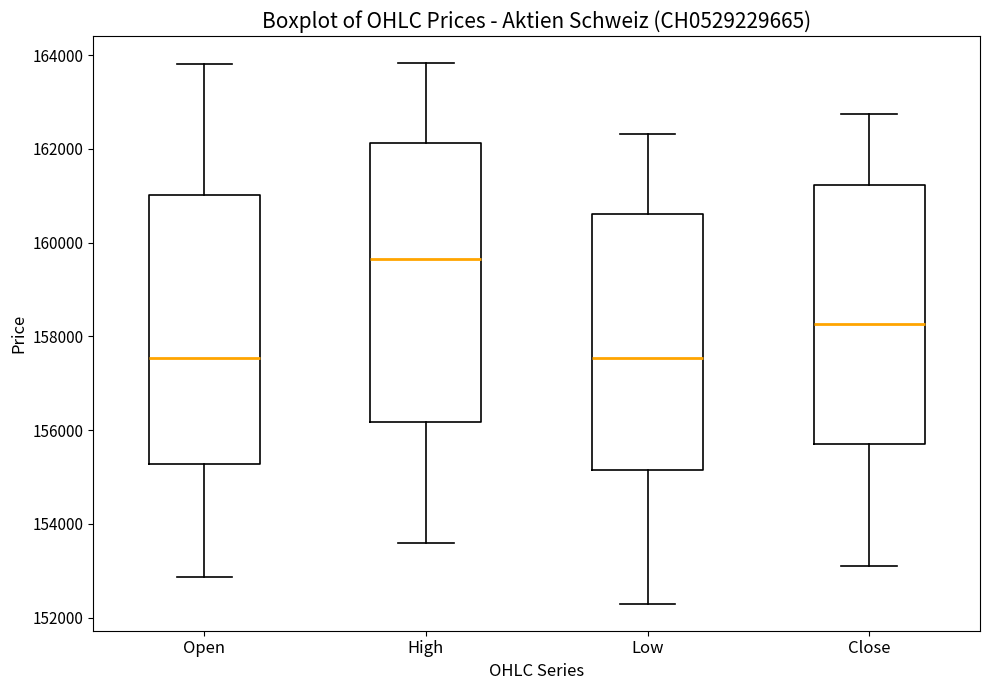

Reading left to right, read every box against the y-axis: the position of its median line, the range the box covers, and the ends of its whiskers. The values are not printed on the chart, so give them approximately, as read against the axis.

Open: median 157600, box 155200 to 161000, whiskers 152800 to 163800
High: median 159600, box 156200 to 162200, whiskers 153600 to 163800
Low: median 157600, box 155200 to 160600, whiskers 152400 to 162400
Close: median 158200, box 155800 to 161200, whiskers 153200 to 162800